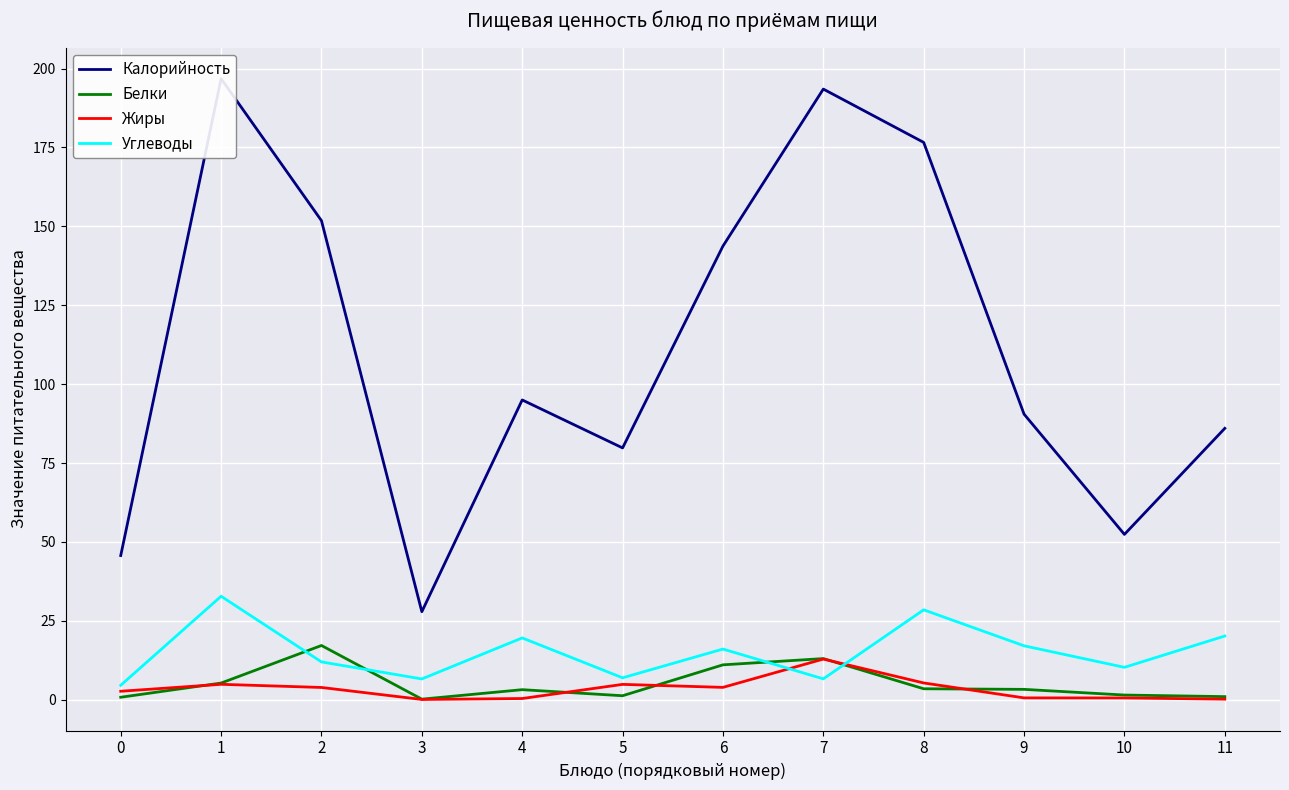

After their last crossing, which series has the higher values: Углеводы or Жиры?

Углеводы